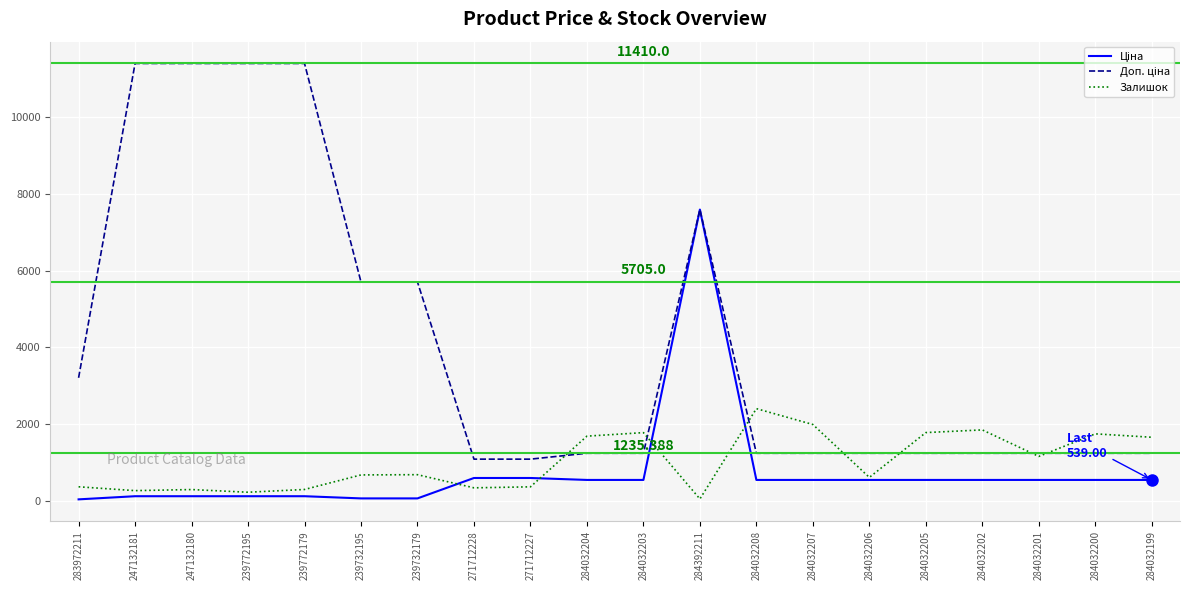

What is the difference between the highest and lowest values at 271712227?

722.7